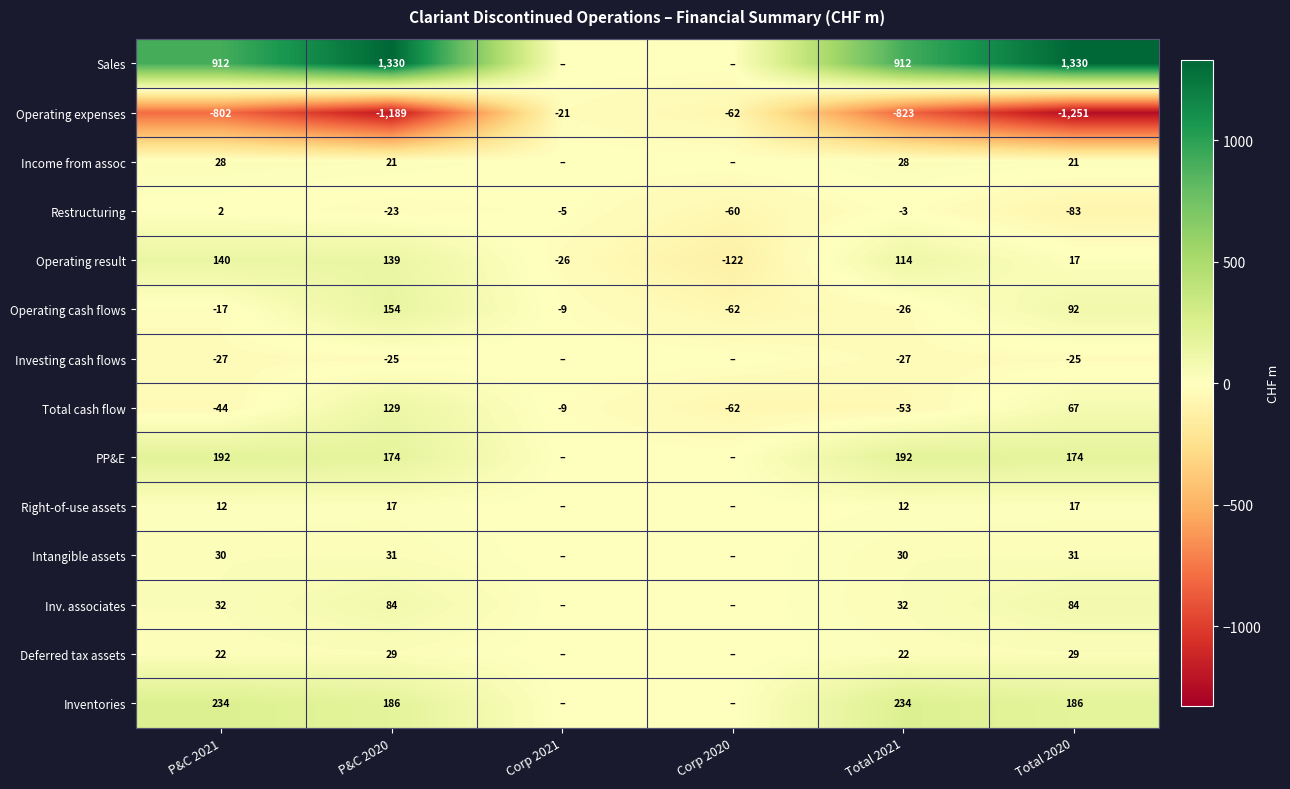

What is the average value of the Total cash flow series?

5